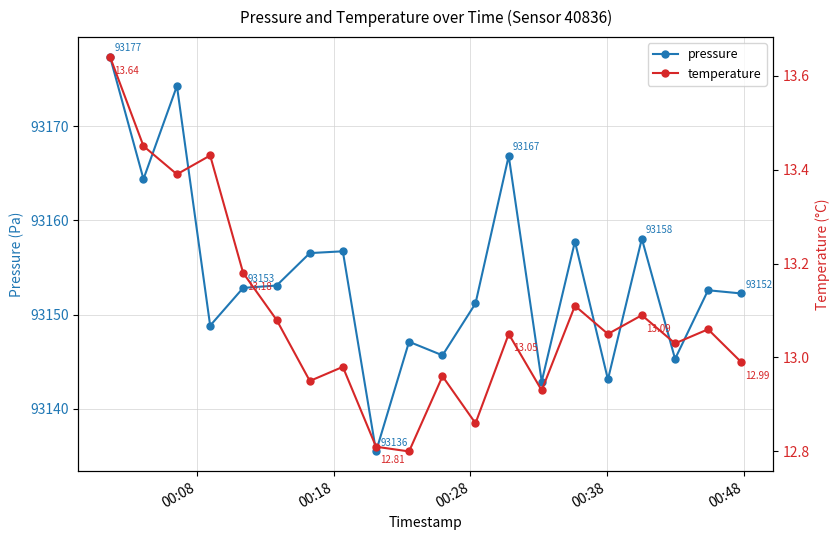

True or false: pressure and temperature intersect in this chart.

False